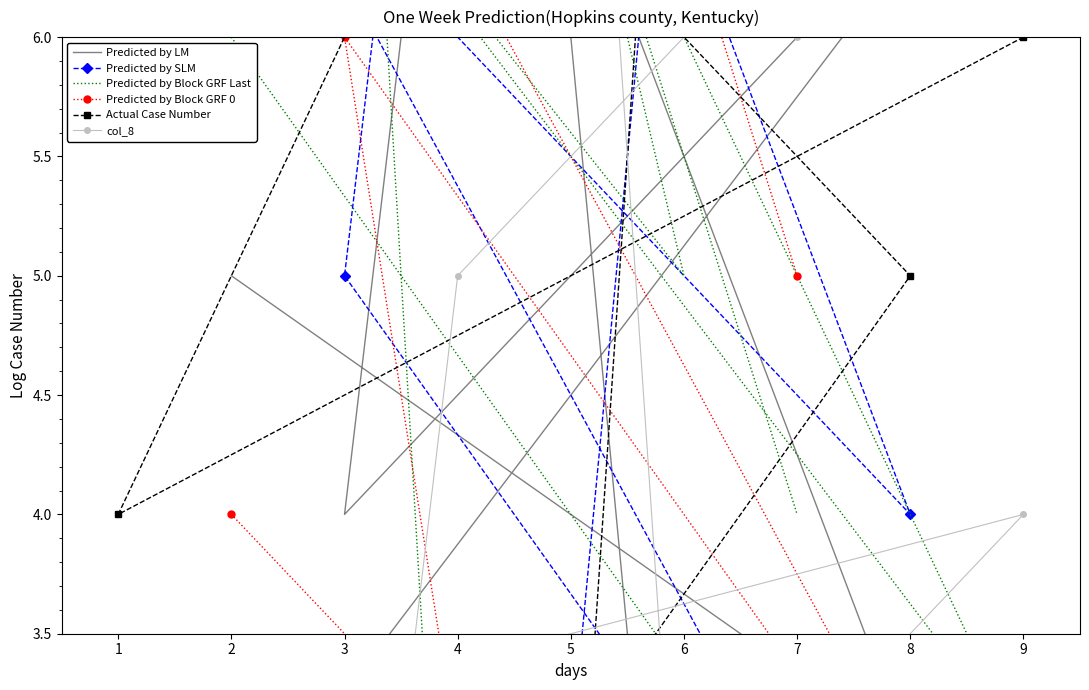

How many data points in Predicted by SLM are above 5?

4